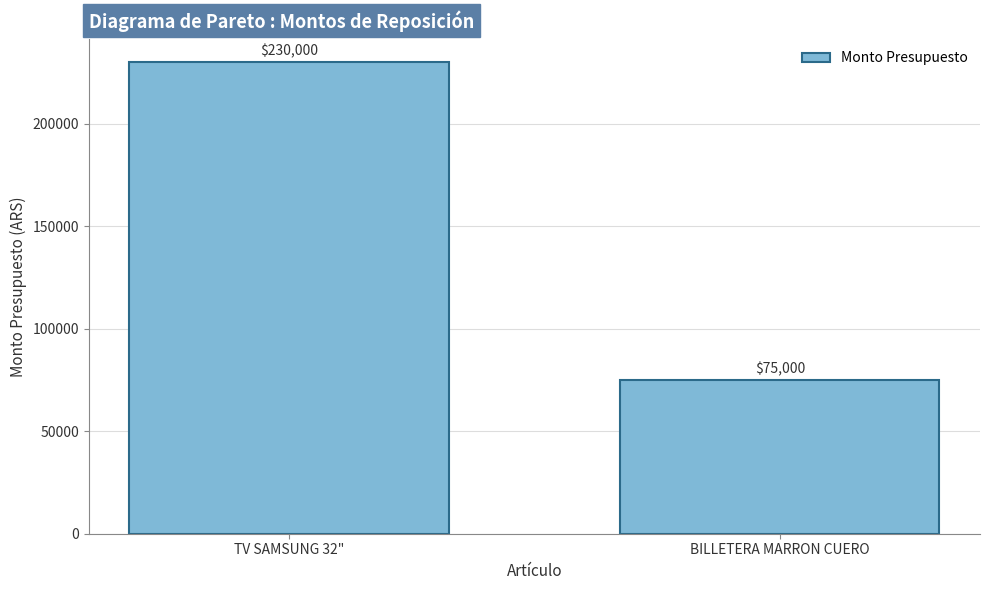

Reading left to right, what are all the values shown in this chart?

230000	75000